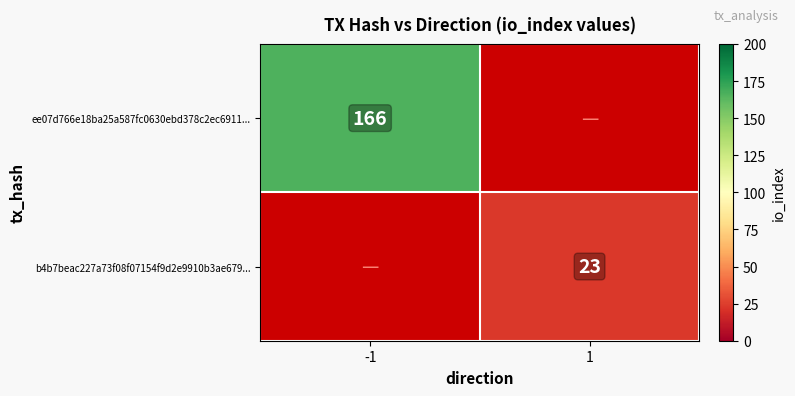

True or false: ee07d766e18ba25a587fc0630ebd378c2ec6911... has a value of 278 at -1.

False